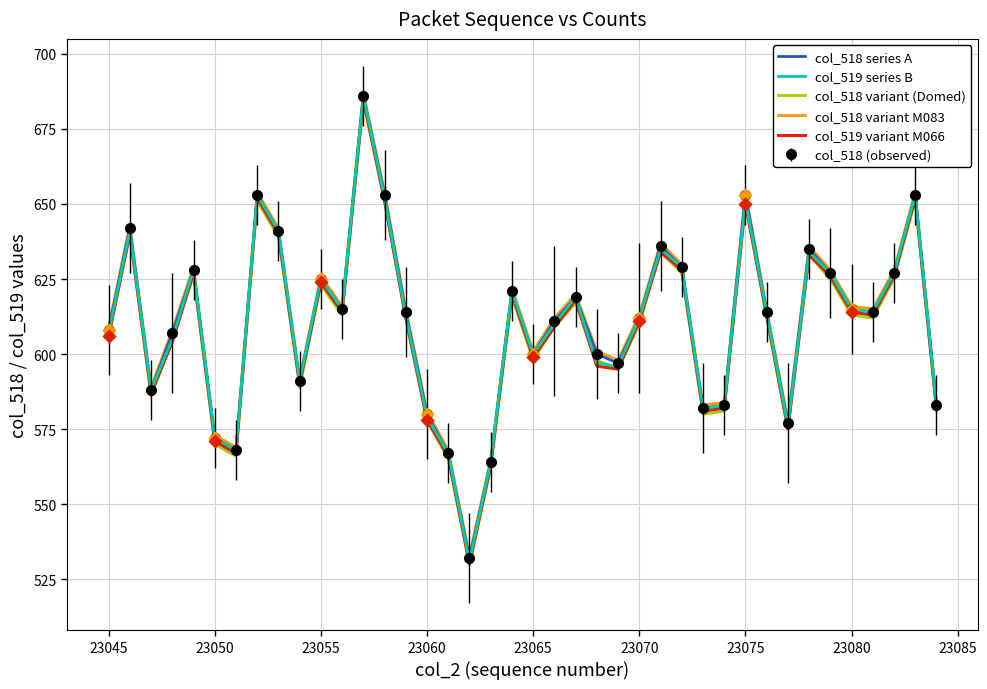

Which series has the largest total across all categories?

col_518 variant M083